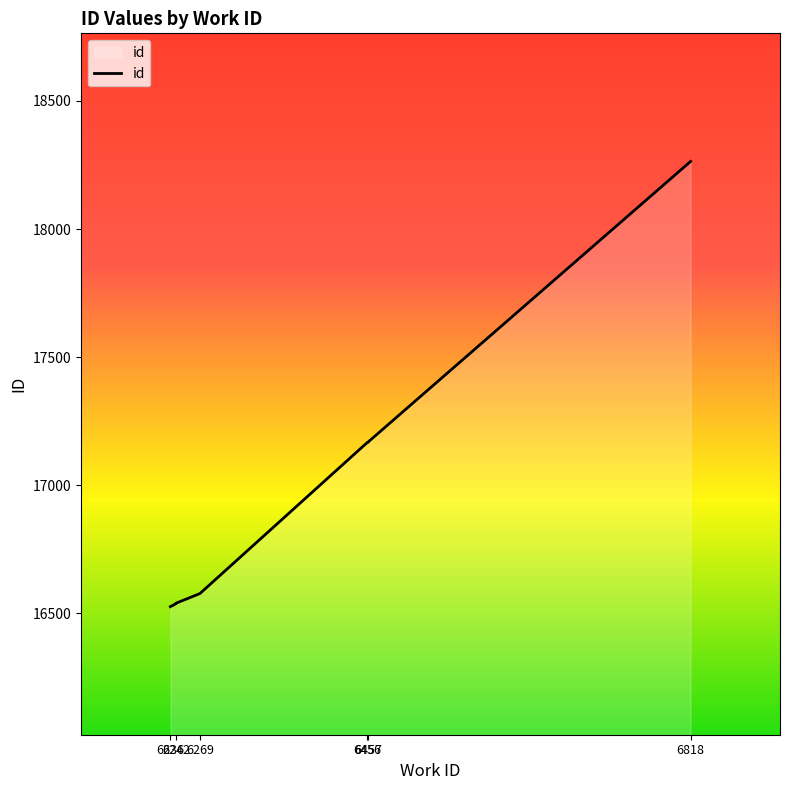

How many data points does each series have?

9